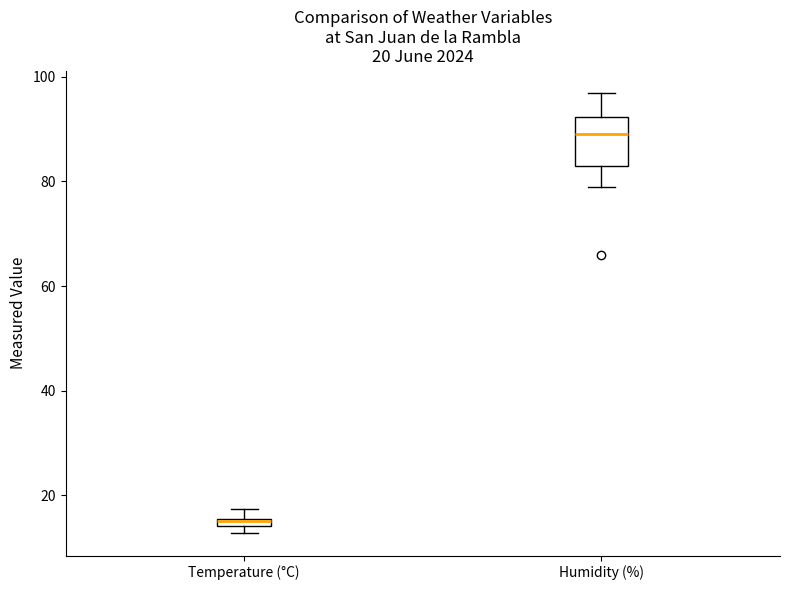

Which box is the tallest, from its lower edge to its upper edge?

Humidity (%)